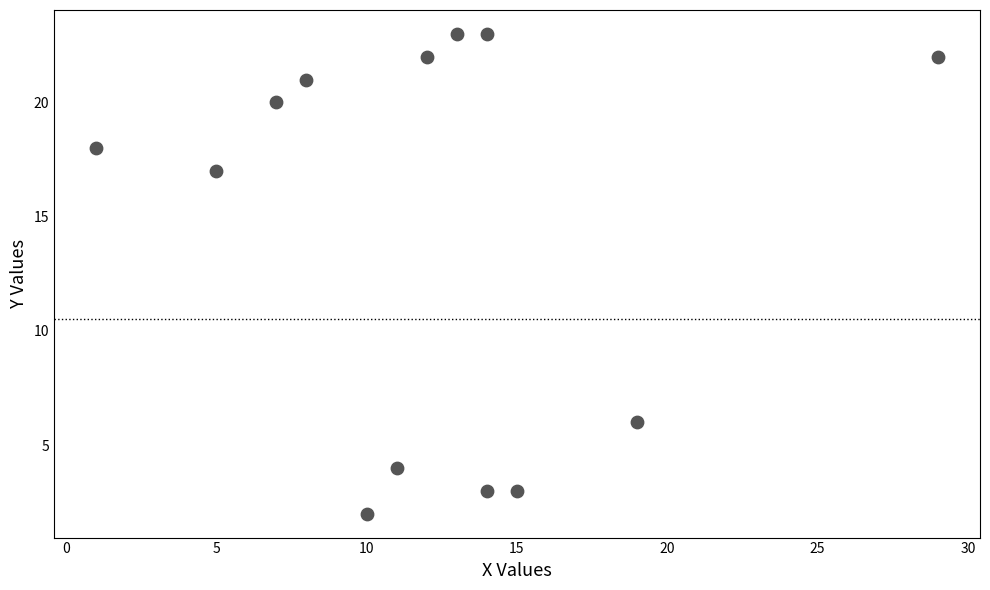

What is the range of Y values (max minus min)?

21